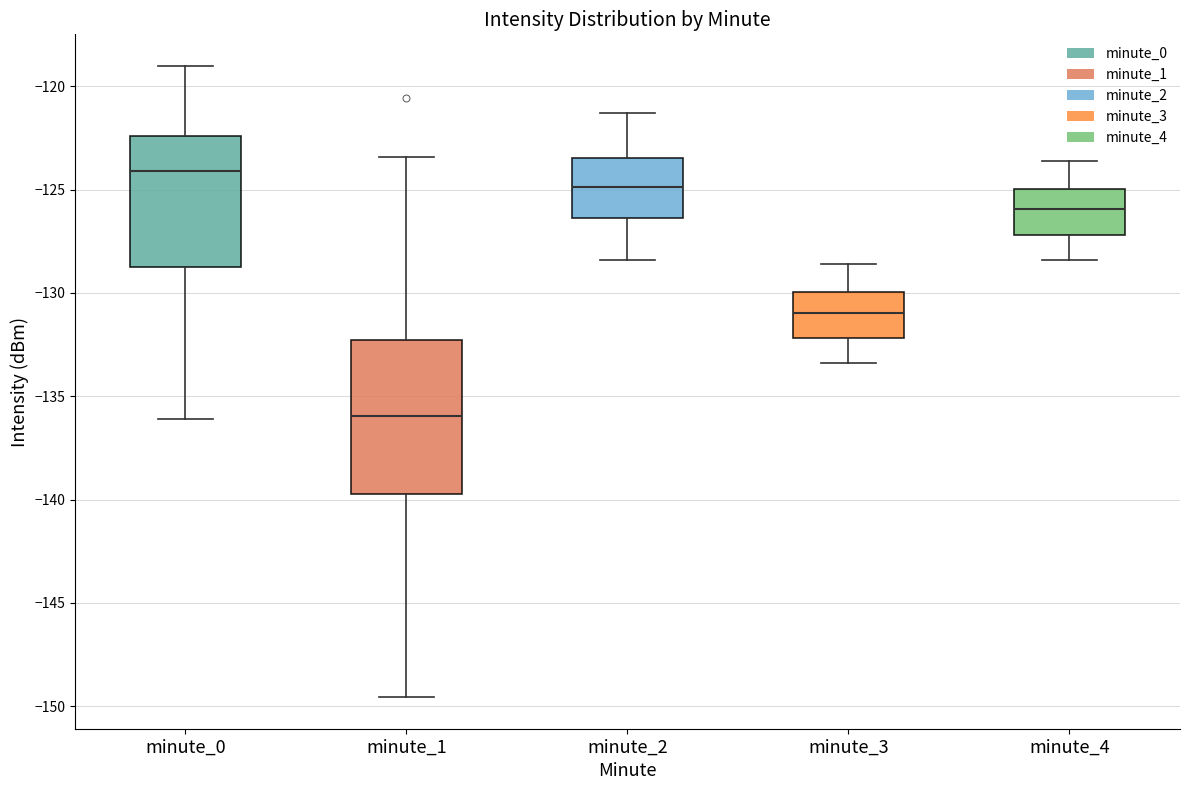

Reading left to right, read every box against the y-axis: the position of its median line, the range the box covers, and the ends of its whiskers. The values are not printed on the chart, so give them approximately, as read against the axis.

minute_0: median -124.0, box -129.0 to -122.5, whiskers -136.0 to -119.0
minute_1: median -136.0, box -139.5 to -132.5, whiskers -149.5 to -123.5
minute_2: median -125.0, box -126.5 to -123.5, whiskers -128.5 to -121.5
minute_3: median -131.0, box -132.0 to -130.0, whiskers -133.5 to -128.5
minute_4: median -126.0, box -127.0 to -125.0, whiskers -128.5 to -123.5